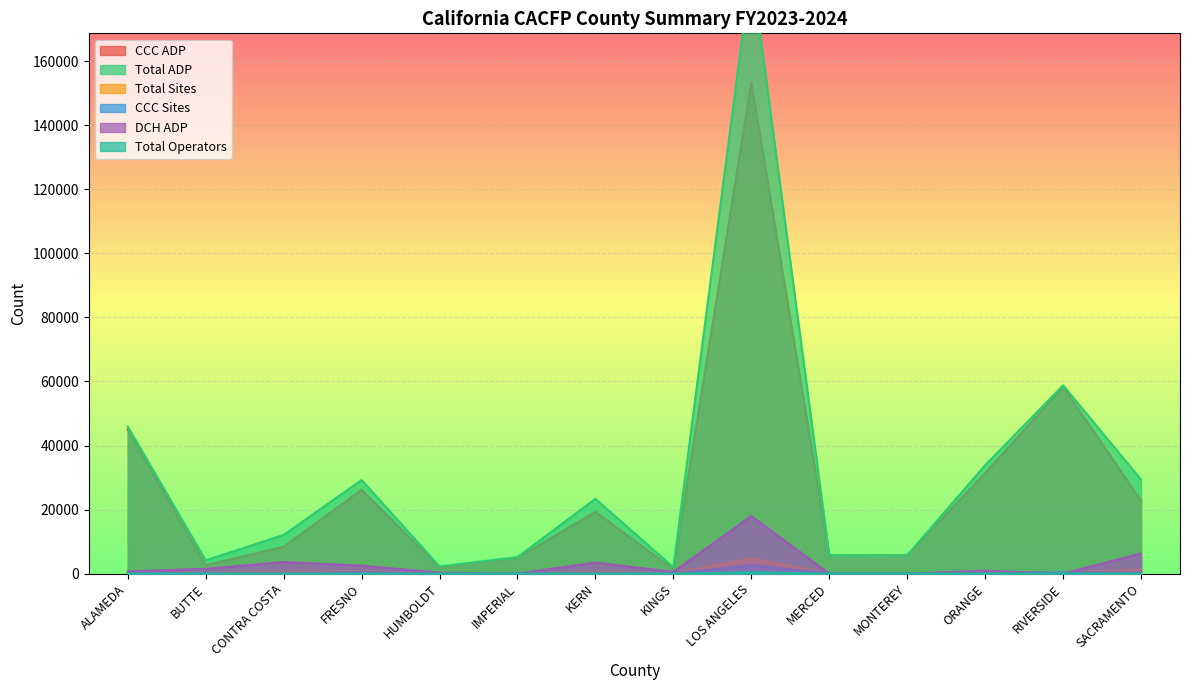

What is the highest value of the CCC ADP series?

153327